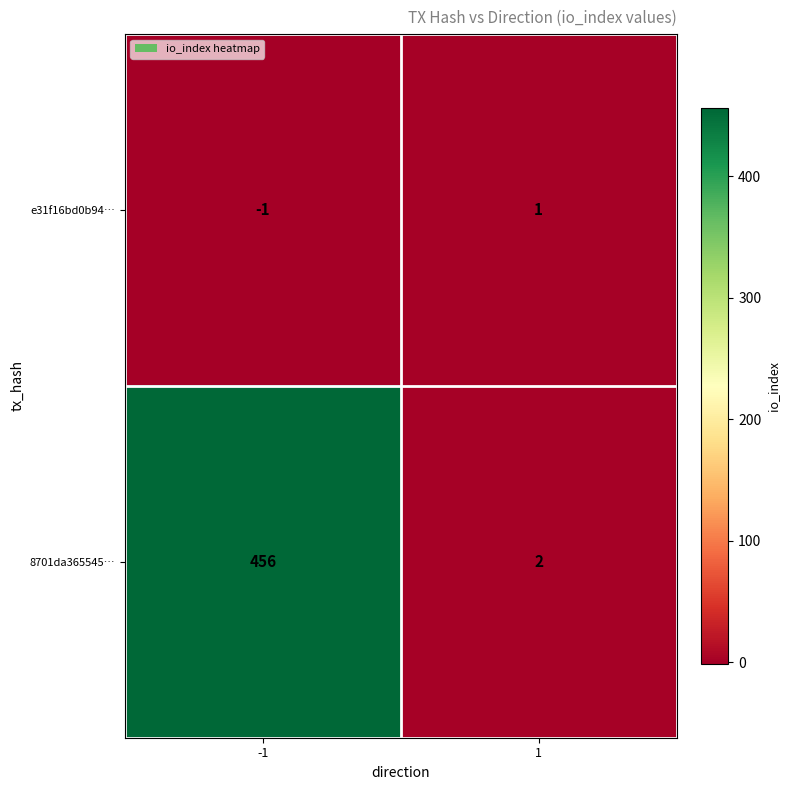

Which series has the largest total across all categories?

8701da365545…